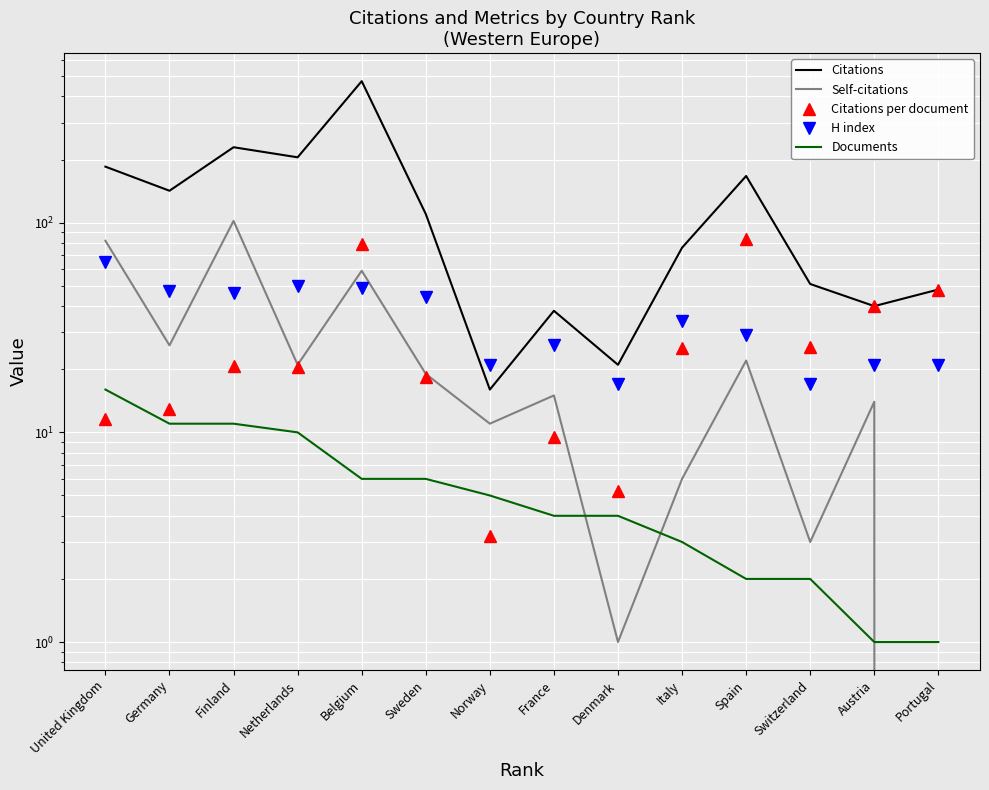

At which category does the chart reach its minimum across all series?

Portugal